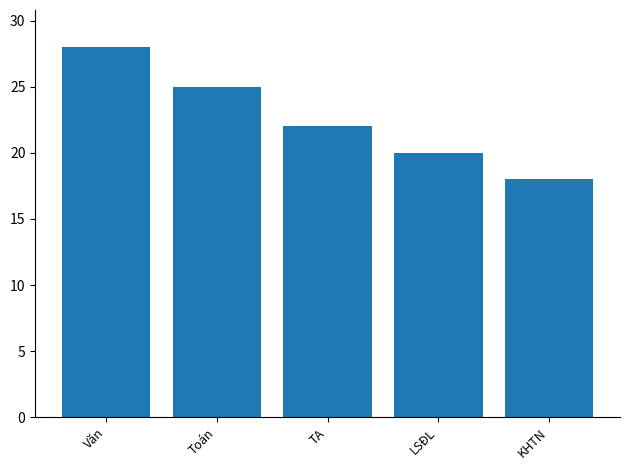

What is the average value?

23